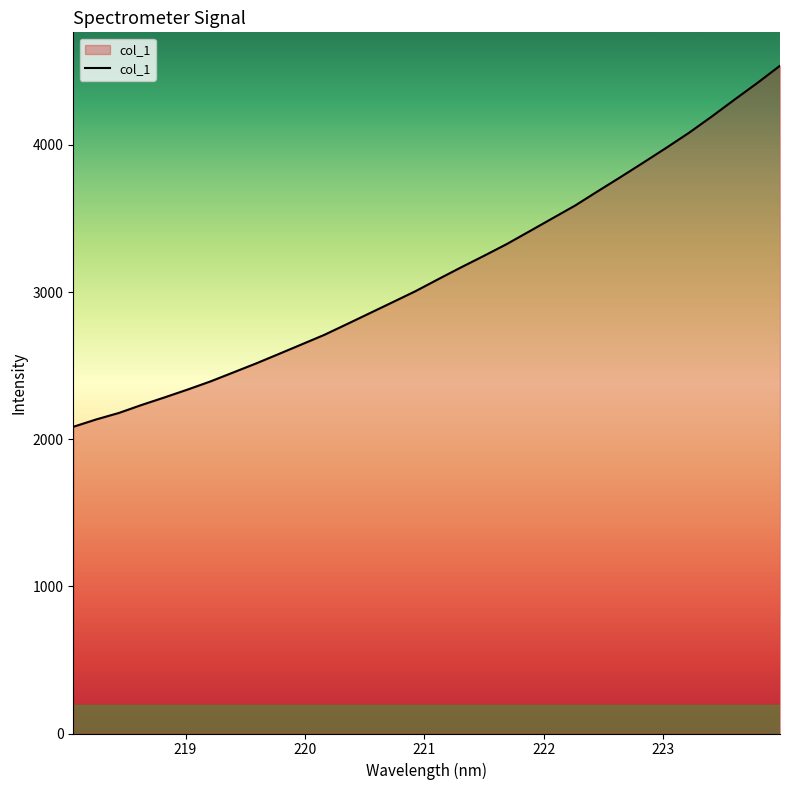

What is the difference between the maximum and minimum values?

2453.6